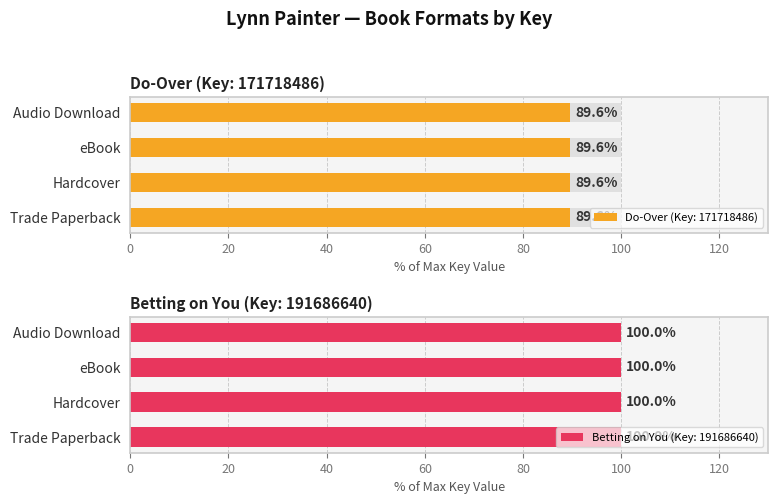

The chart shows a value of 191686640 at Trade Paperback. True or false?

True